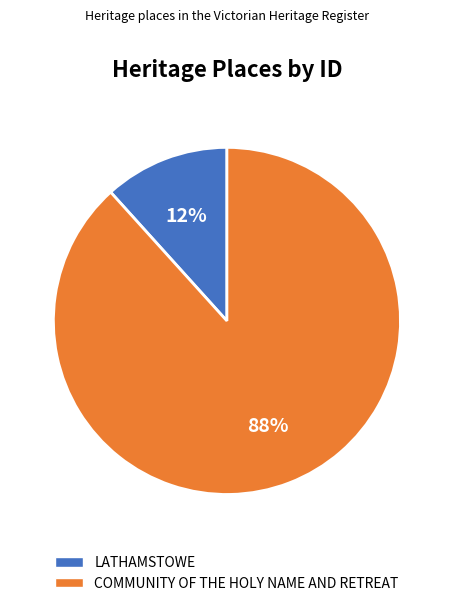

True or false: COMMUNITY OF THE HOLY NAME AND RETREAT accounts for 88% of the total.

True